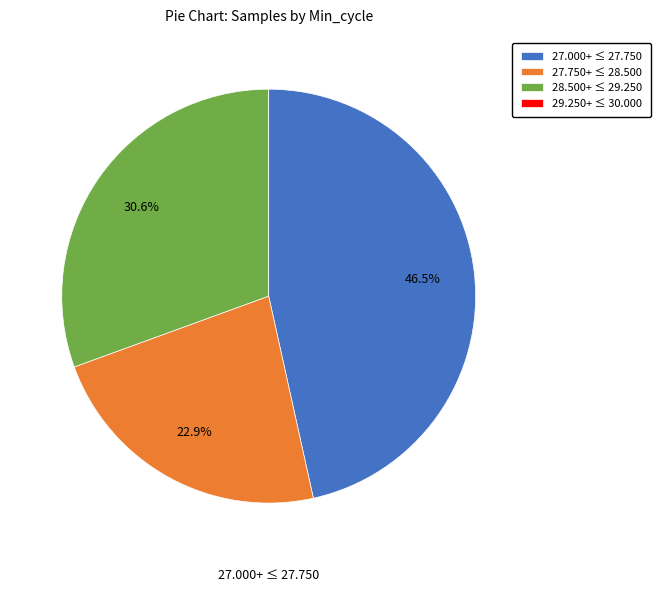

Which slice is the largest?

27.000+ ≤ 27.750